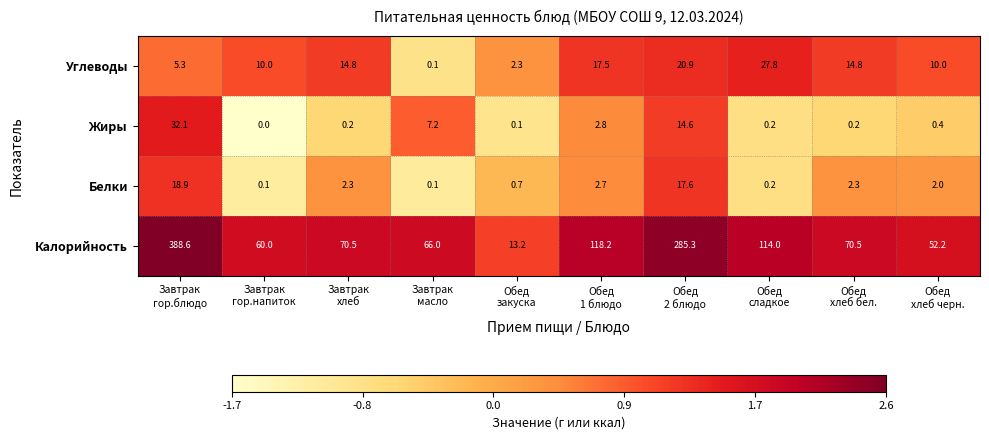

List the series in order of their peak value, lowest first.

Белки, Углеводы, Жиры, Калорийность